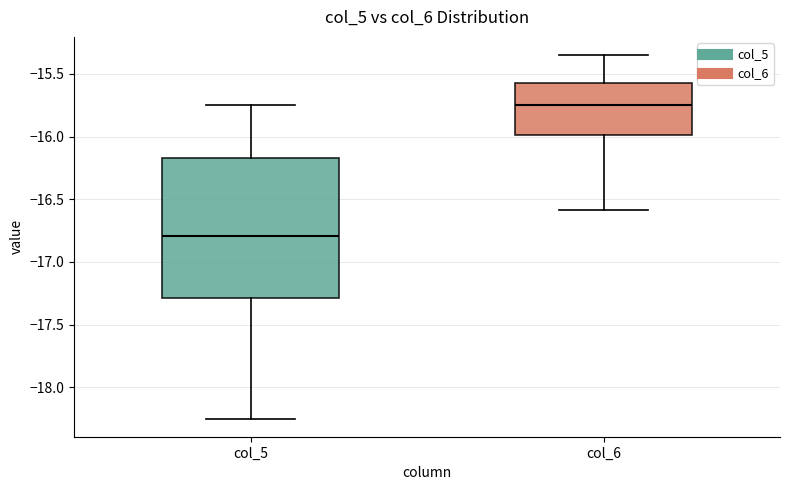

Reading left to right, read every box against the y-axis: the position of its median line, the range the box covers, and the ends of its whiskers. The values are not printed on the chart, so give them approximately, as read against the axis.

col_5: median -16.80, box -17.30 to -16.15, whiskers -18.25 to -15.75
col_6: median -15.75, box -16.00 to -15.55, whiskers -16.60 to -15.35